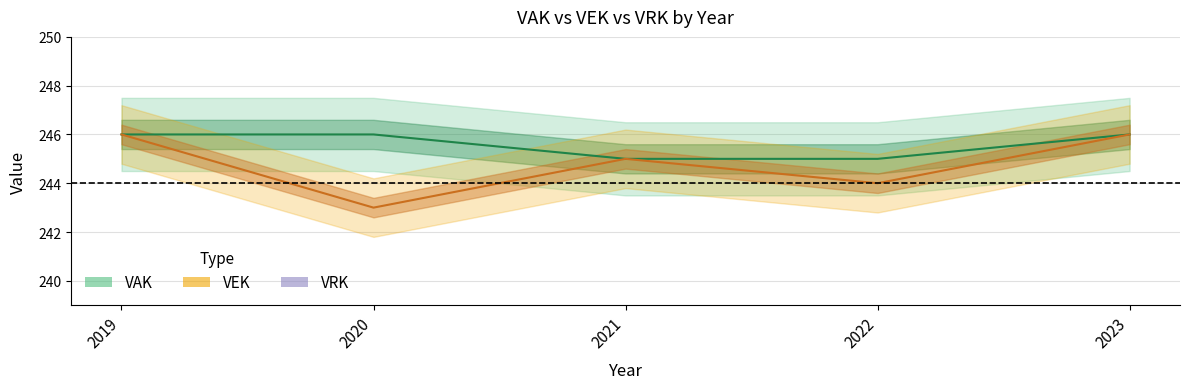

How many series are shown in this chart?

3